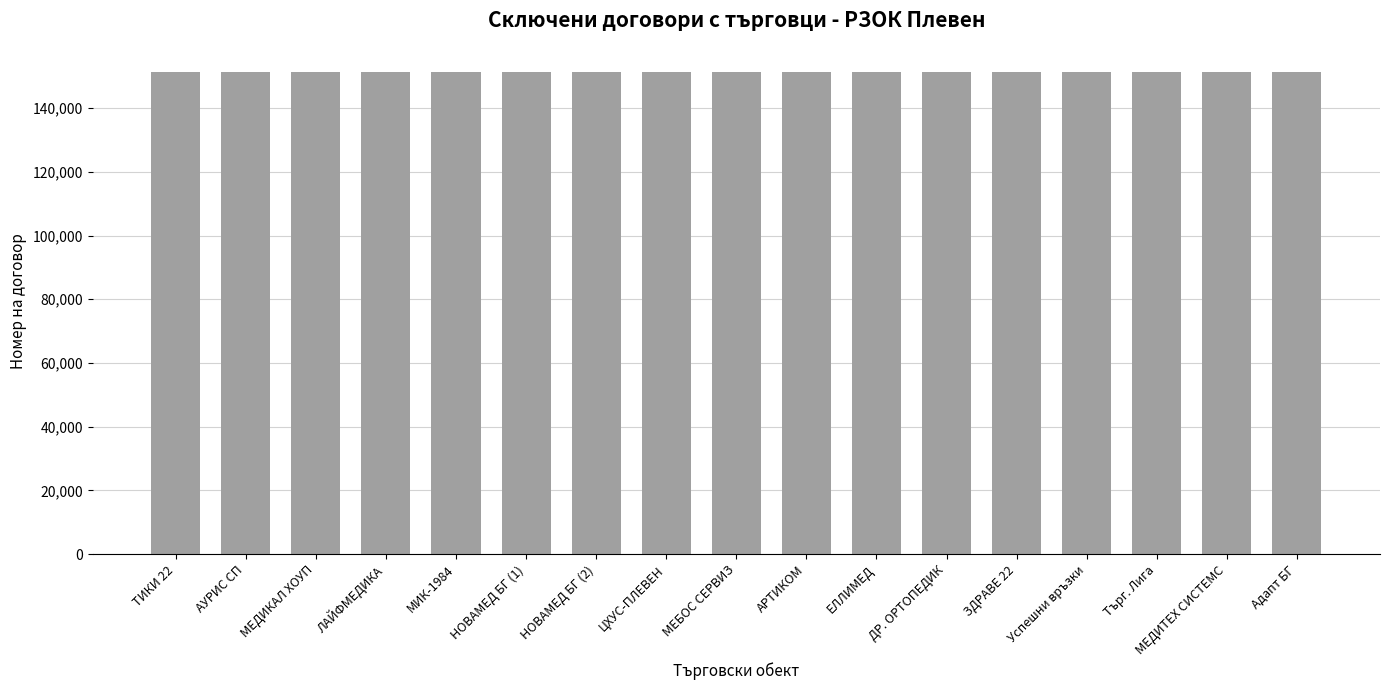

Approximately how many times larger is the value at НОВАМЕД БГ (1) compared to МЕДИКАЛ ХОУП?

1.0